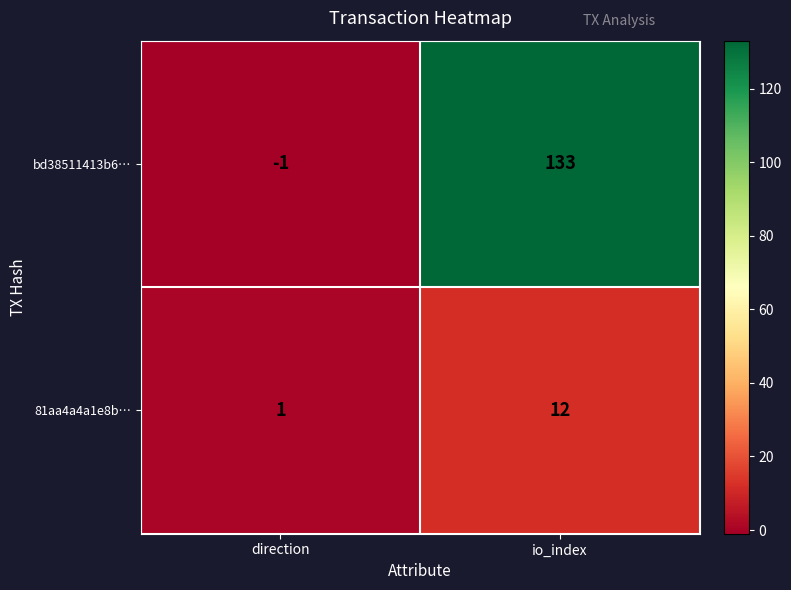

Which series changed the most between direction and io_index?

bd38511413b6…